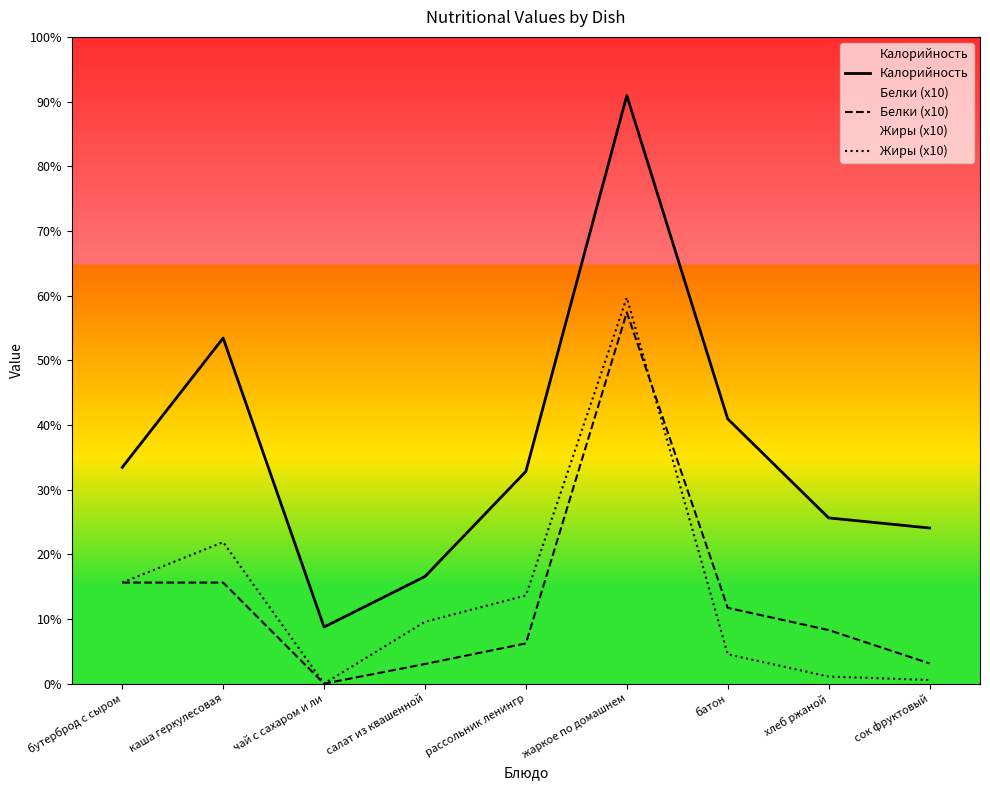

Which label corresponds to the smallest value in the chart?

чай с сахаром и ли